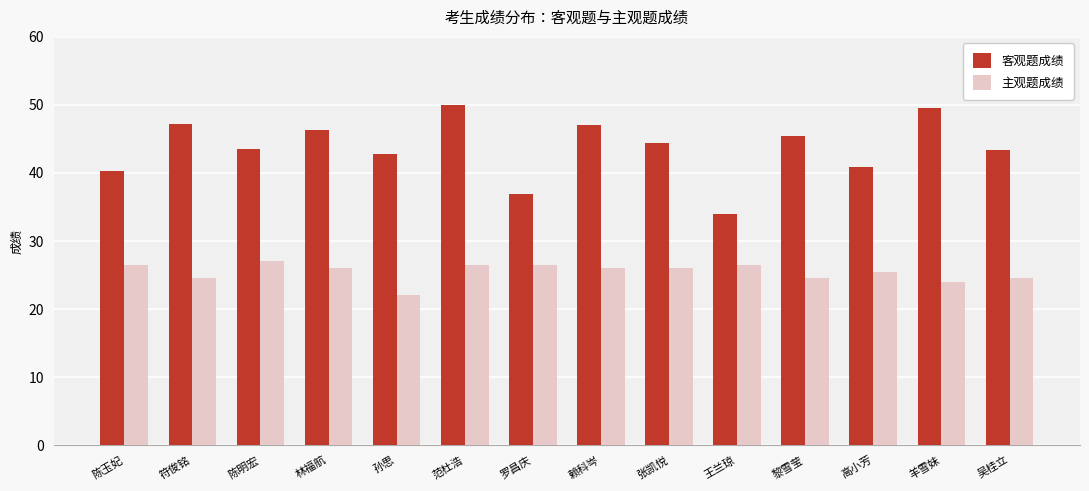

Is the value of 主观题成绩 at 符俊铭 greater than the value of 客观题成绩 at 范杜浩?

No